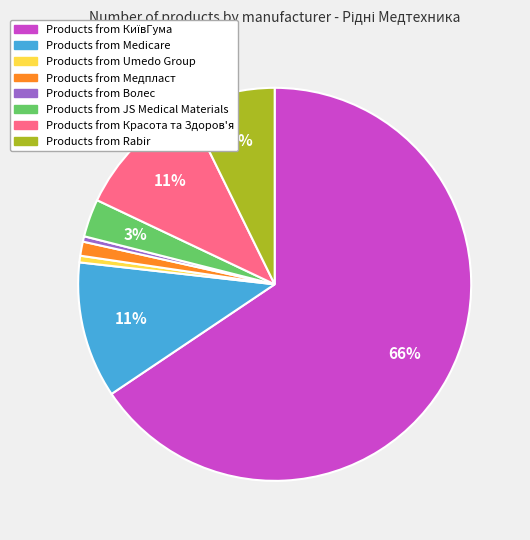

Is there any slice that represents more than half of the pie?

Yes